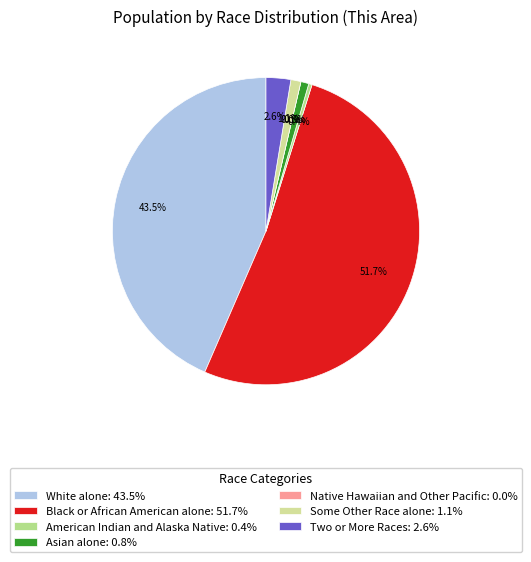

Which slice is the smallest?

Native Hawaiian and Other Pacific